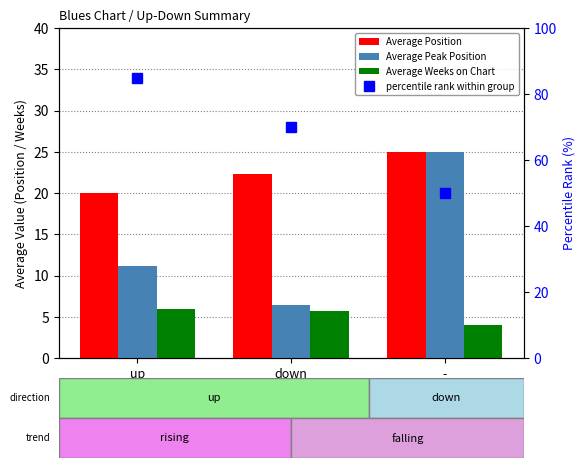

Which series has the largest total across all categories?

percentile rank within group